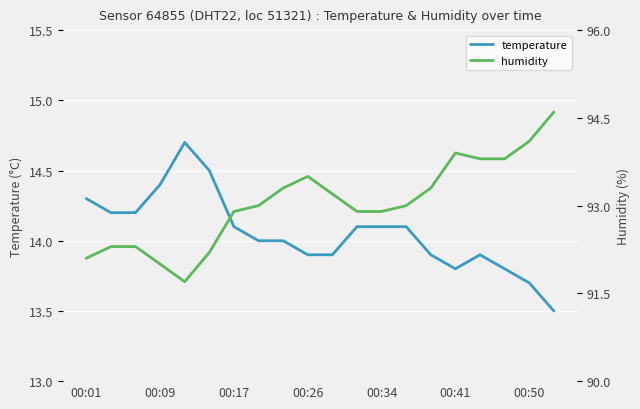

How many values in the humidity series exceed 93?

9